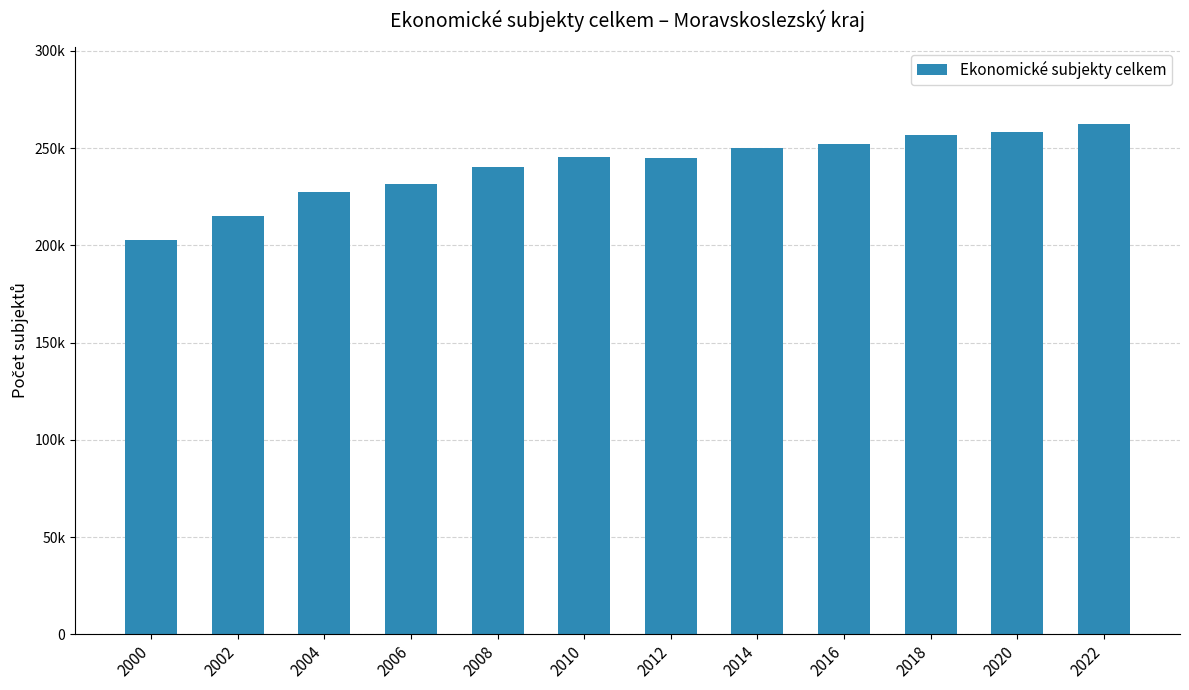

What is the sum of the values at 2020 and 2016?

510198